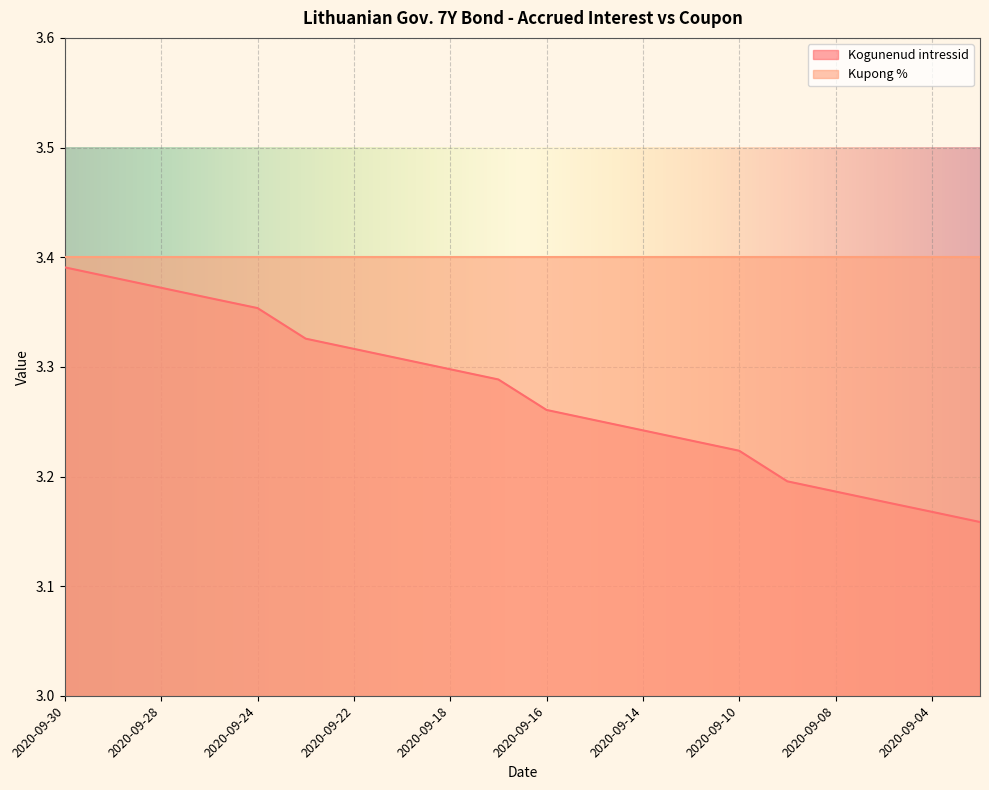

What is the value of the 8th point from the left?

3.3